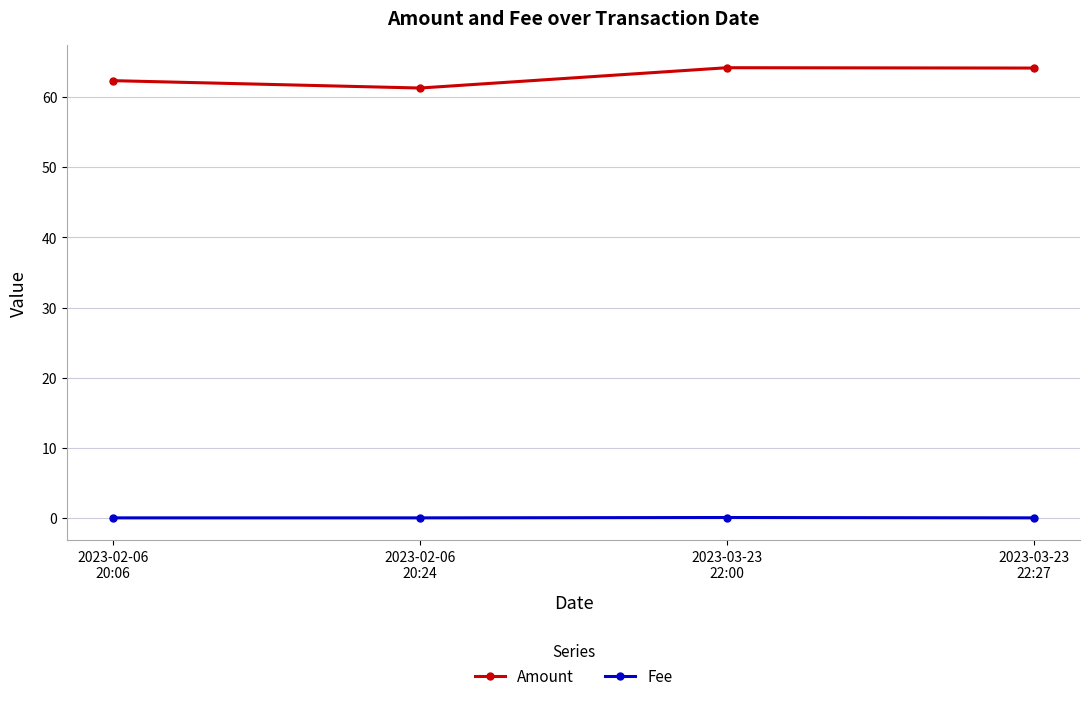

Is this an area chart (filled region under the line)?

No